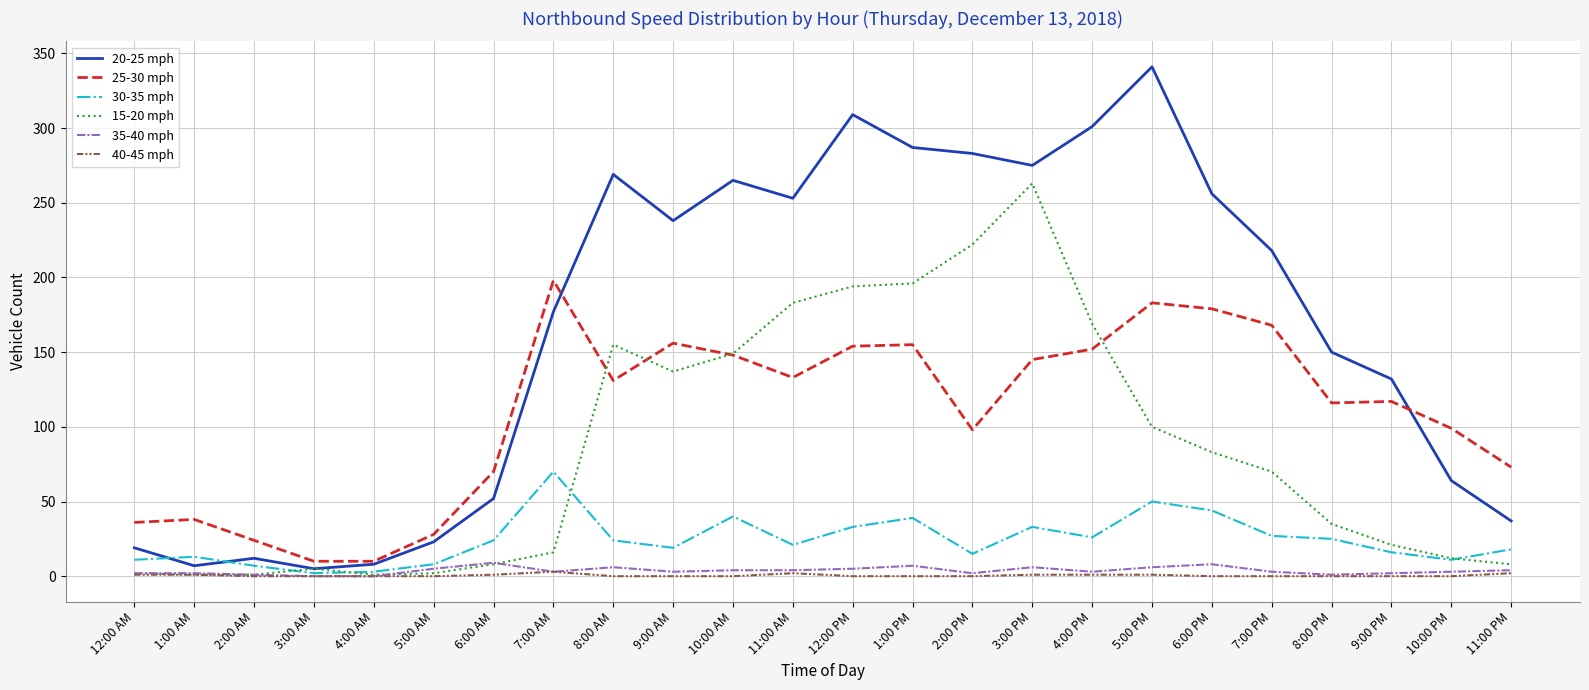

Is this an area chart (filled region under the line)?

No